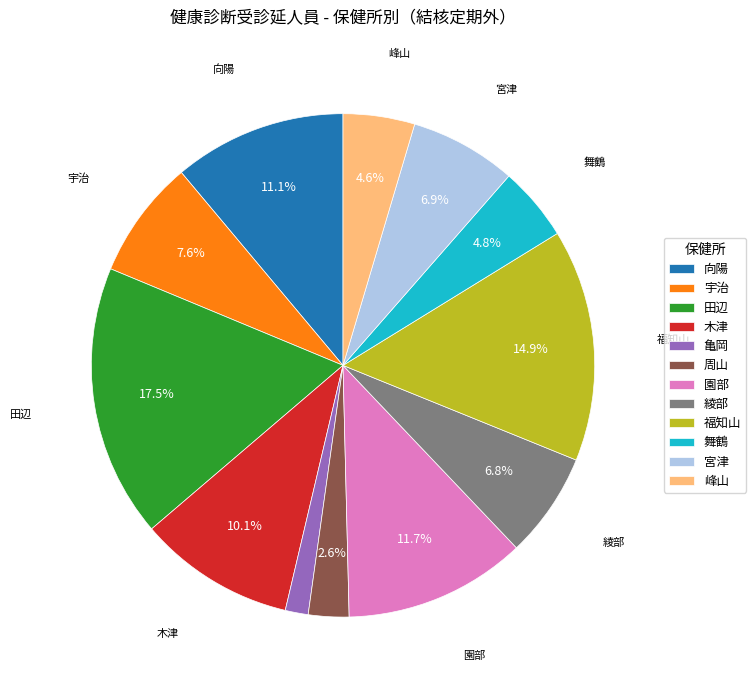

Between 木津 and 舞鶴, which is larger?

木津